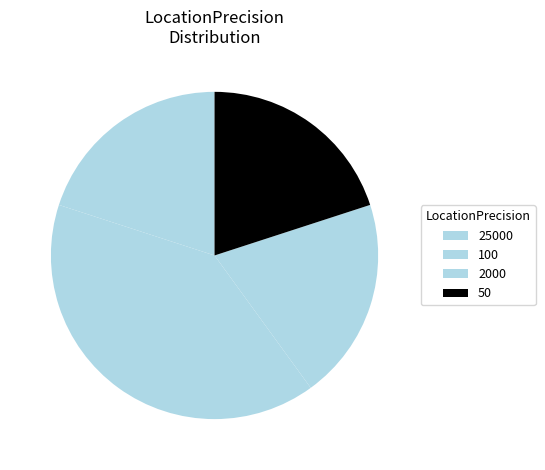

Between 2000 and 25000, which is larger?

2000